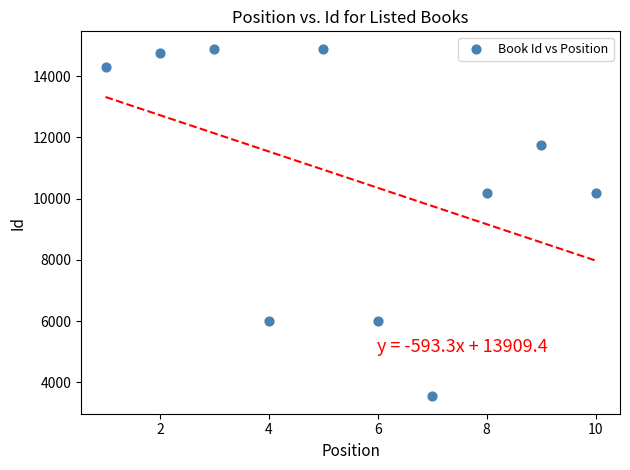

What is the average X value?

6